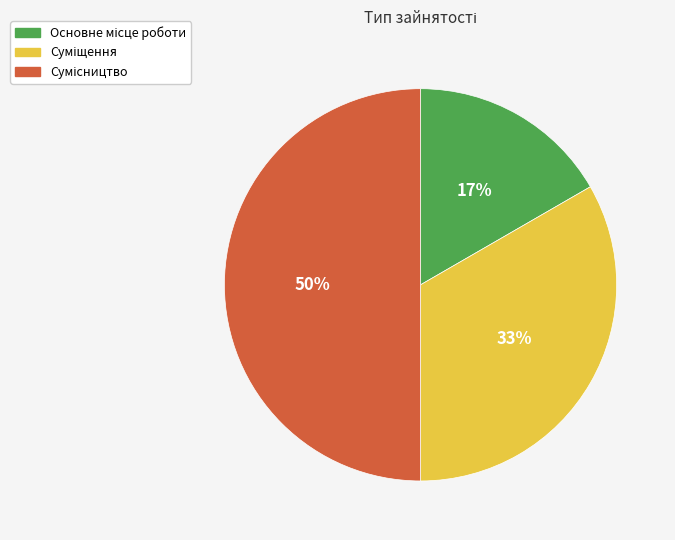

To the nearest percent, what is the difference between the largest and smallest slice percentages?

33%